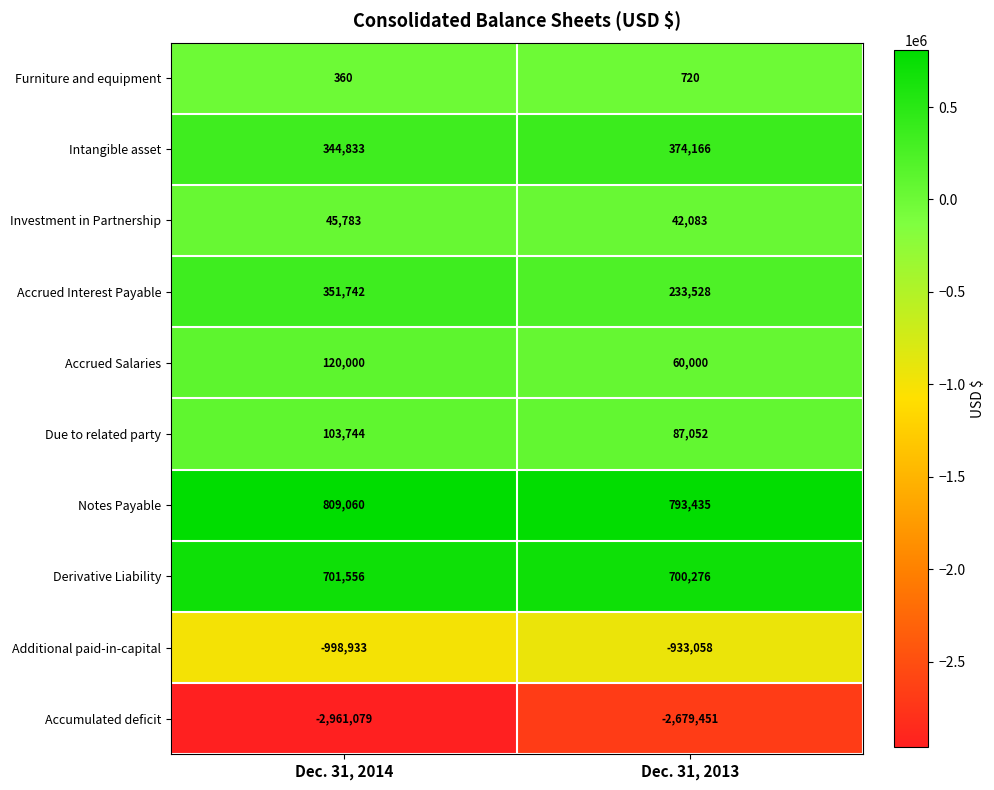

What is the spread (max minus min) of values at Dec. 31, 2014?

3770139